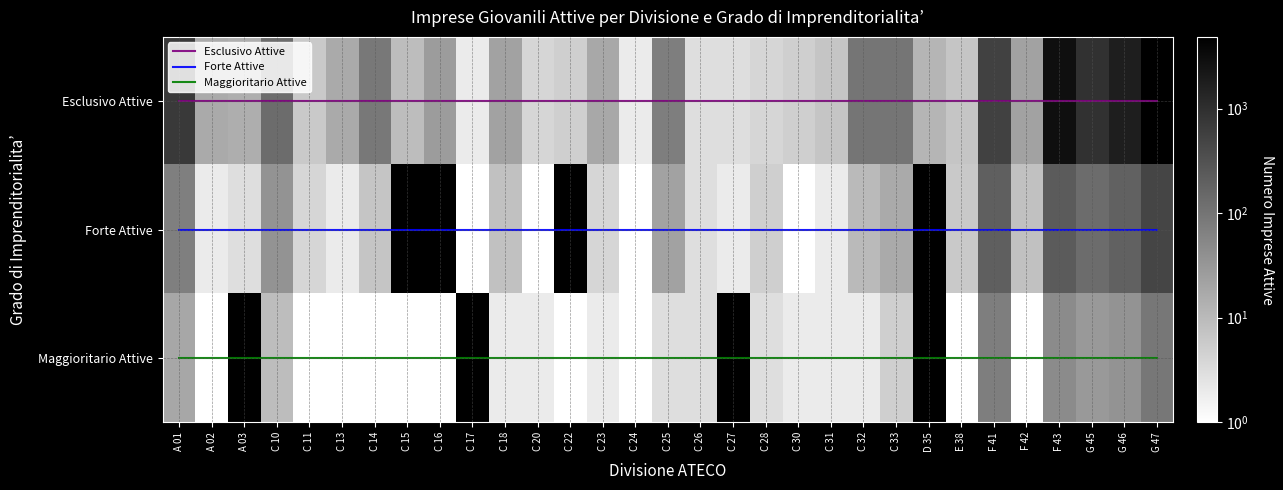

List the labels in order of Esclusivo Attive value, smallest first.

C 17, C 24, C 26, C 27, C 20, C 28, C 22, C 30, C 11, C 31, E 38, C 15, D 35, A 03, A 02, C 13, C 23, C 18, F 42, C 16, C 25, C 14, C 32, C 33, C 10, F 41, A 01, G 45, G 46, F 43, G 47